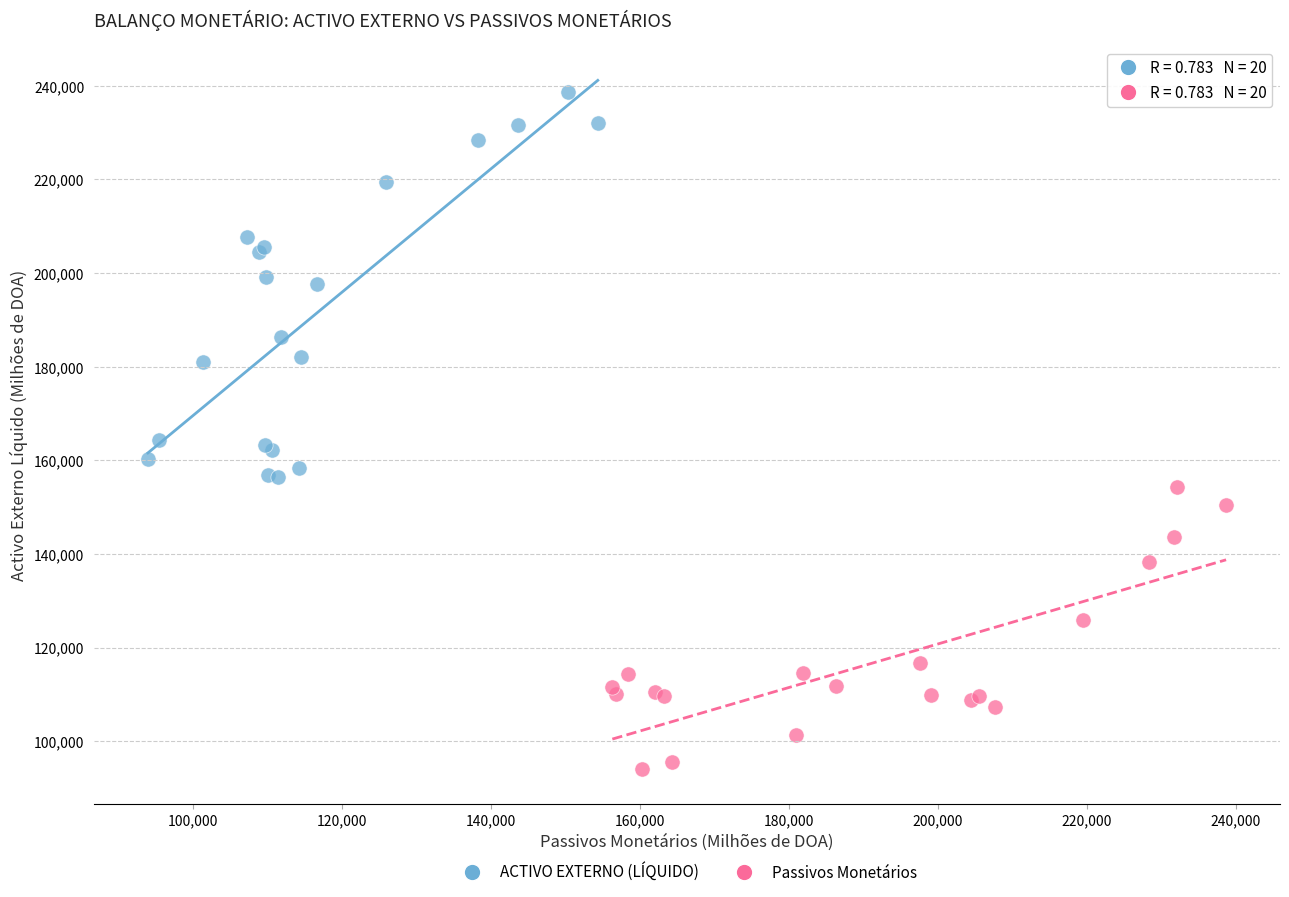

Which series contains the lowest Y value?

Passivos Monetários